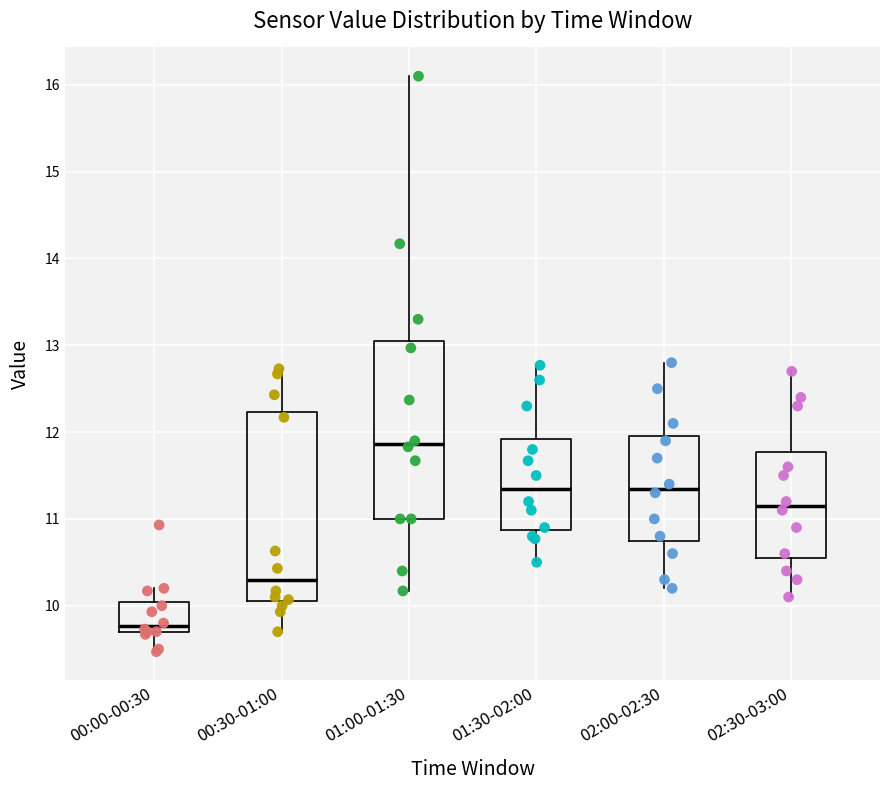

Where does the median line of the box for 02:30-03:00 sit on the y-axis? The values are not printed on the chart, so give them approximately, as read against the axis.

11.2